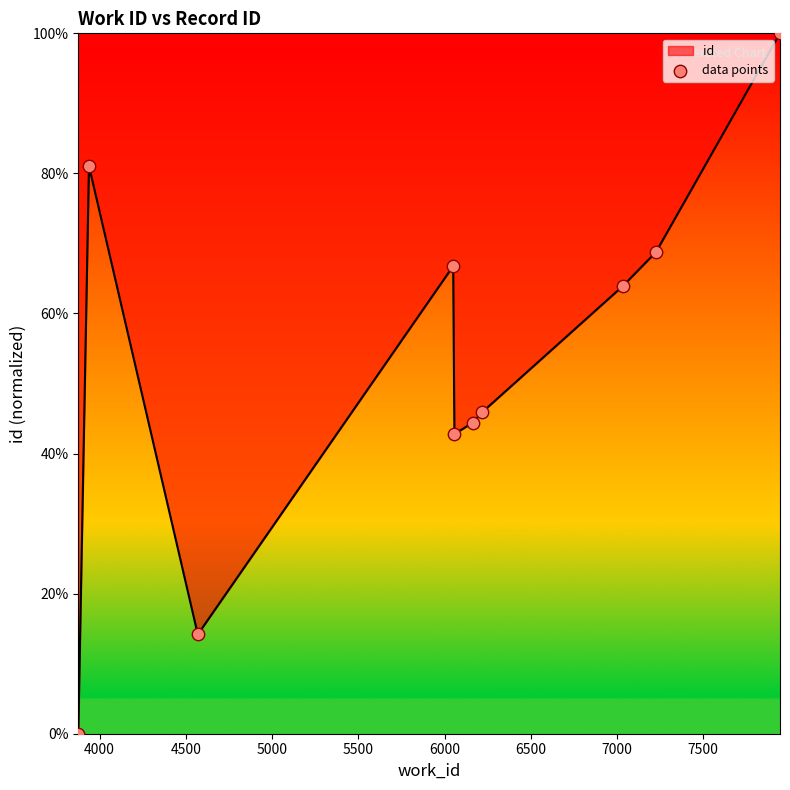

What is the difference between the maximum and minimum values?

100.0